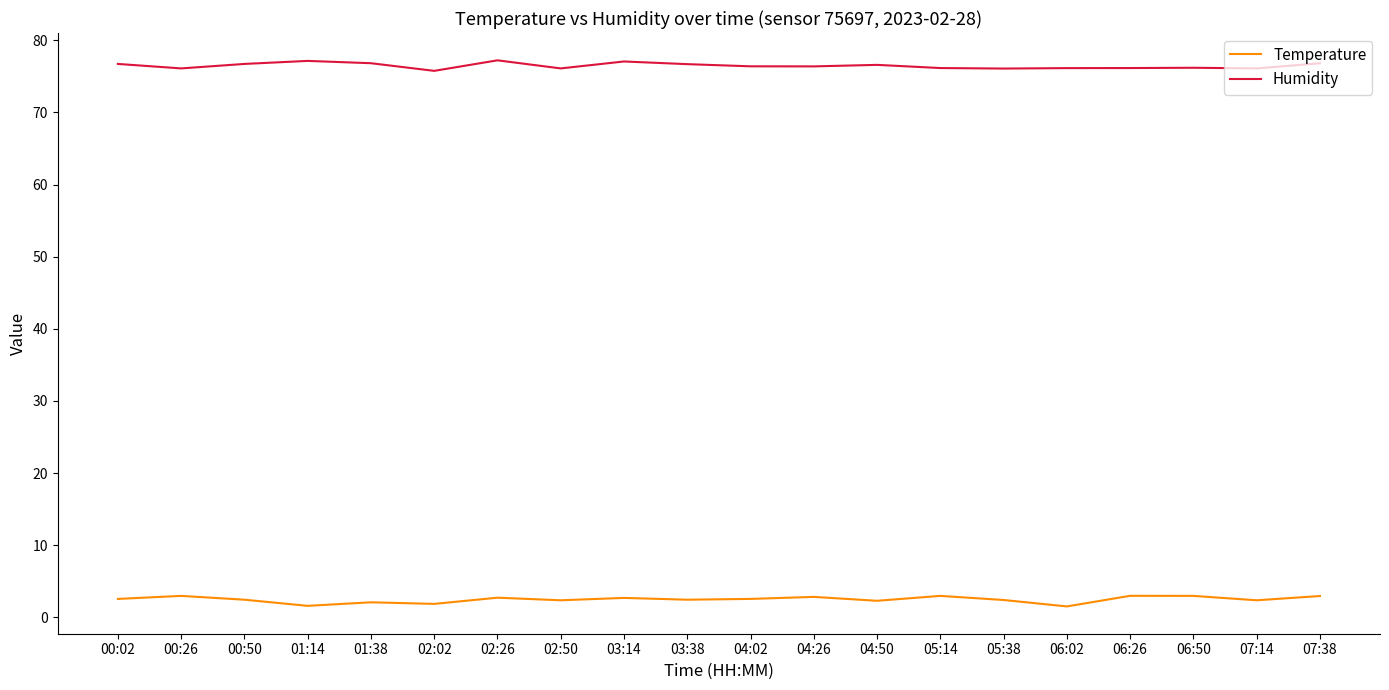

Is the value of Humidity at 02:02 greater than the value of Temperature at 06:26?

Yes